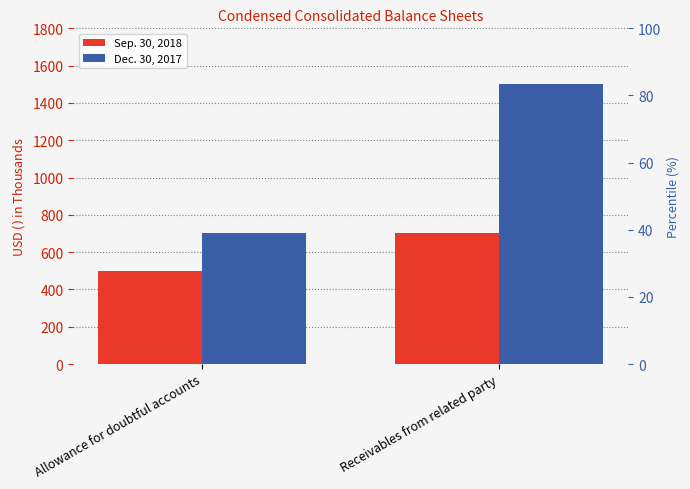

What is the difference between the highest and lowest values at Receivables from related party?

800